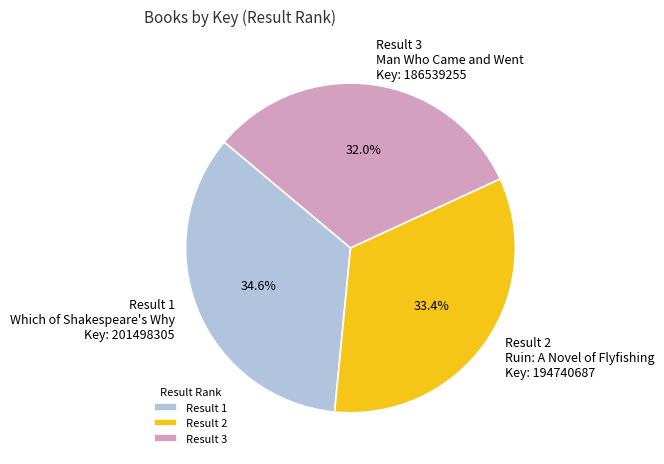

Does any single category account for the majority?

No